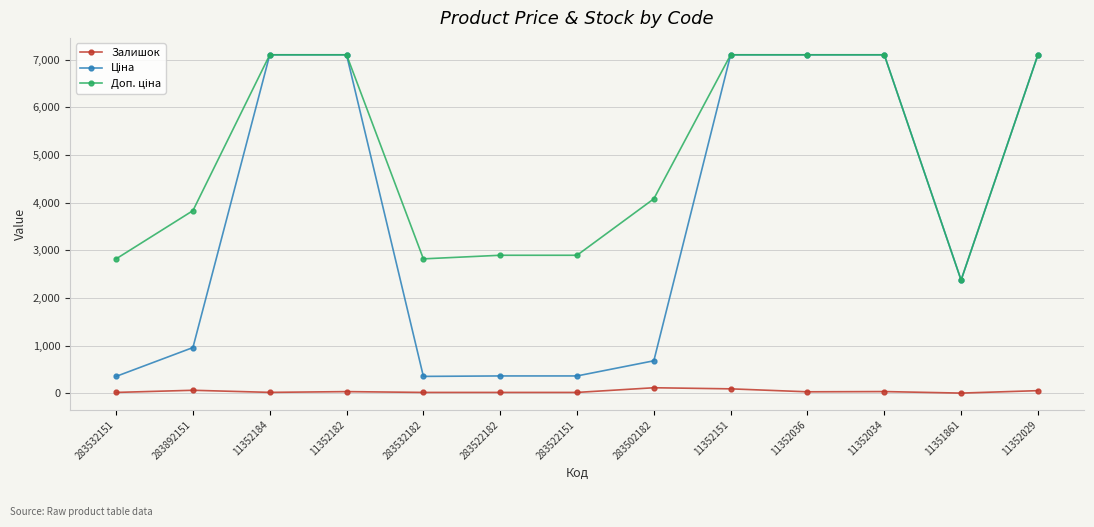

At how many categories does at least one series exceed 2636?

12